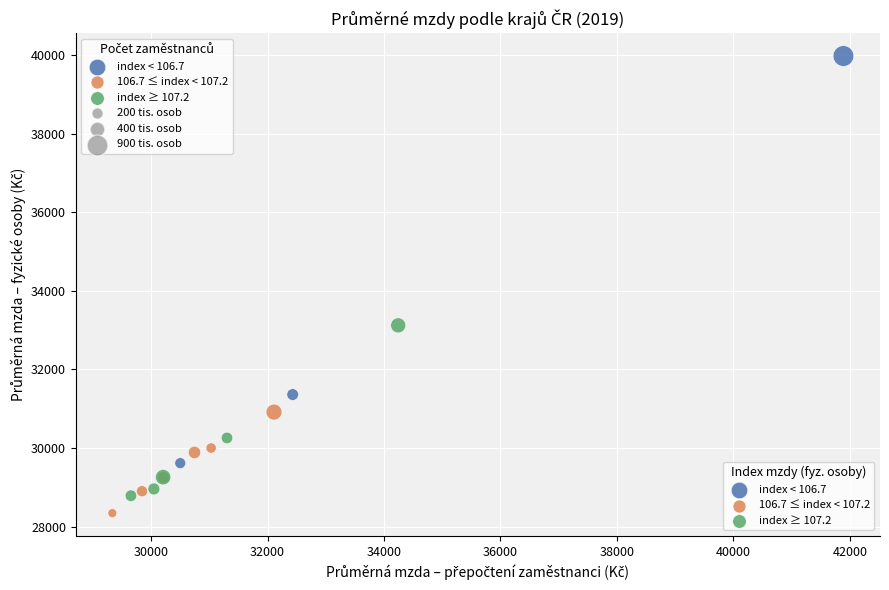

Which series has the largest Y range (max minus min)?

index < 106.7